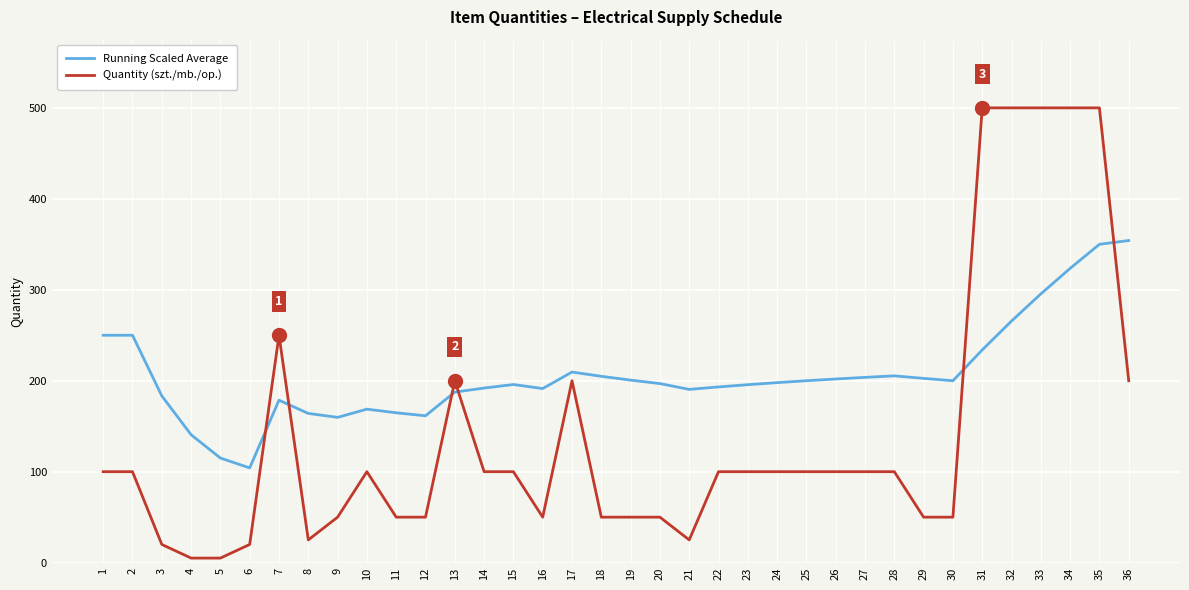

Is this an area chart (filled region under the line)?

No